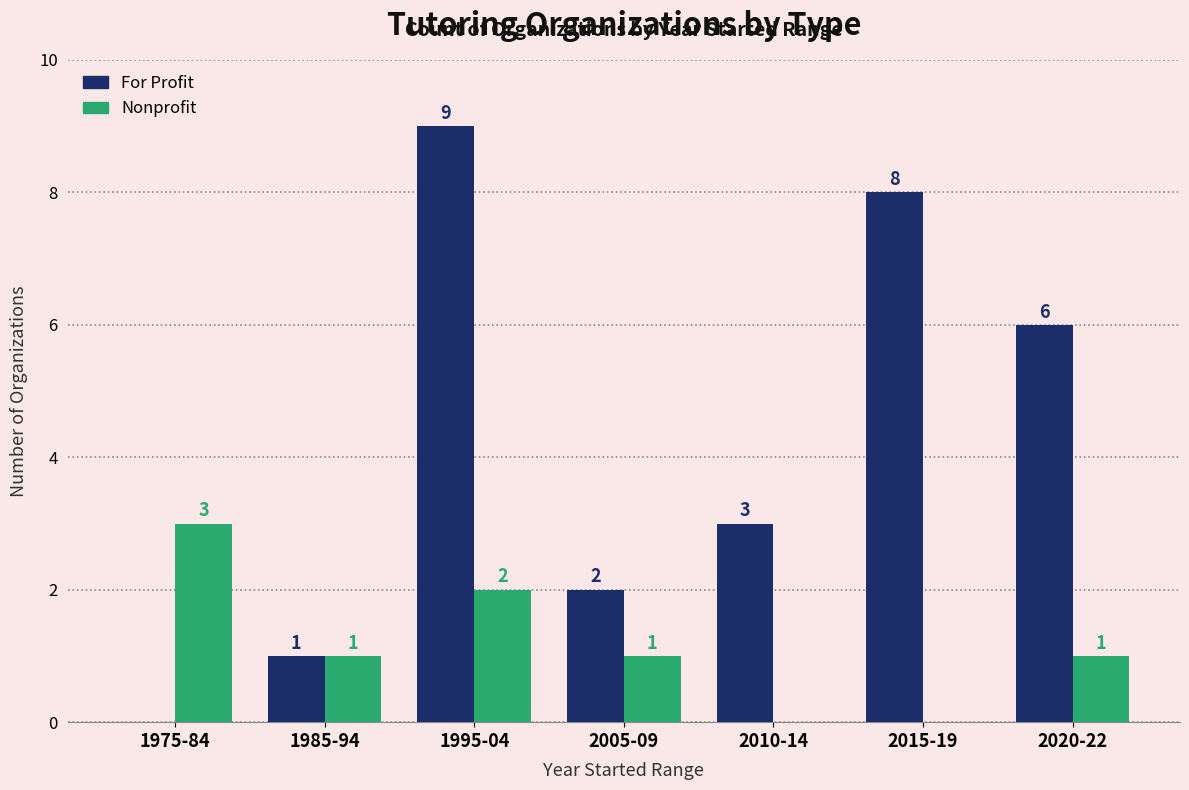

What is the sum of the For Profit values at 1995-04 and 2015-19?

17